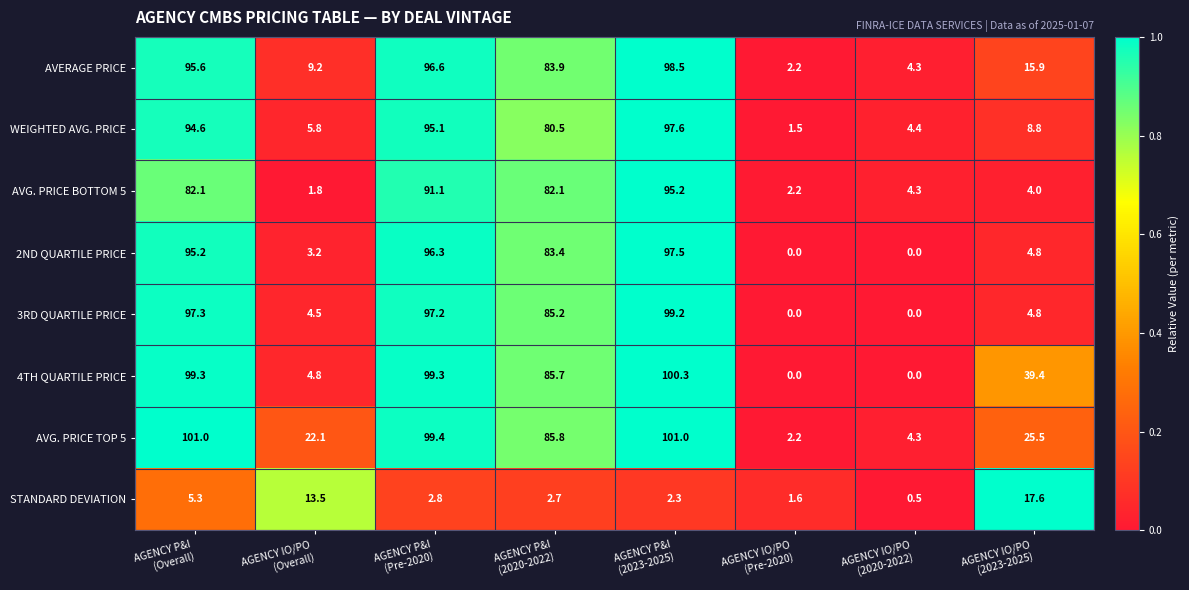

Which series has the widest spread of values?

4TH QUARTILE PRICE